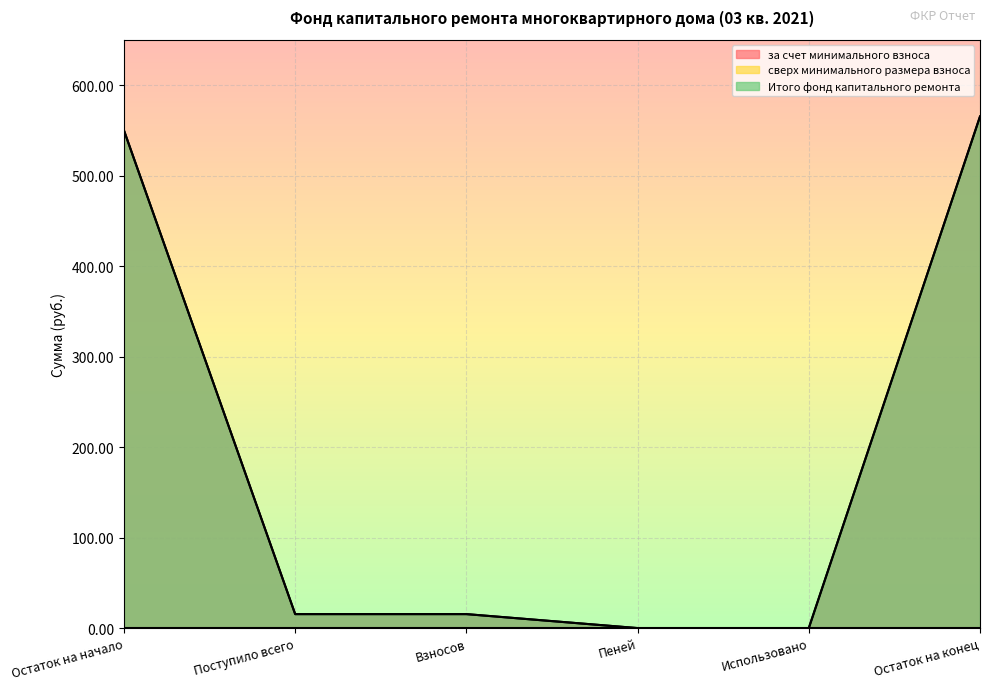

Reading right to left, what are all the values shown in this chart?

за счет минимального взноса: Остаток на конец=565.3	Использовано=0.0	Пеней=0.0	Взносов=15.4	Поступило всего=15.4	Остаток на начало=549.8
Итого фонд капитального ремонта: Остаток на конец=565.3	Использовано=0.0	Пеней=0.0	Взносов=15.4	Поступило всего=15.4	Остаток на начало=549.8